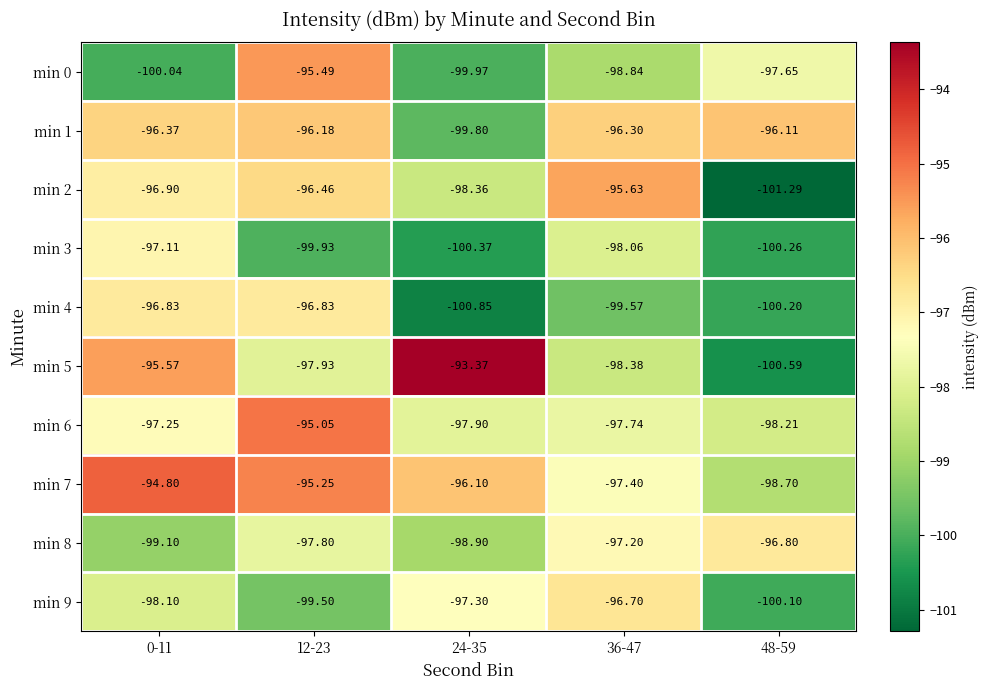

Which series has the largest total across all categories?

min 7